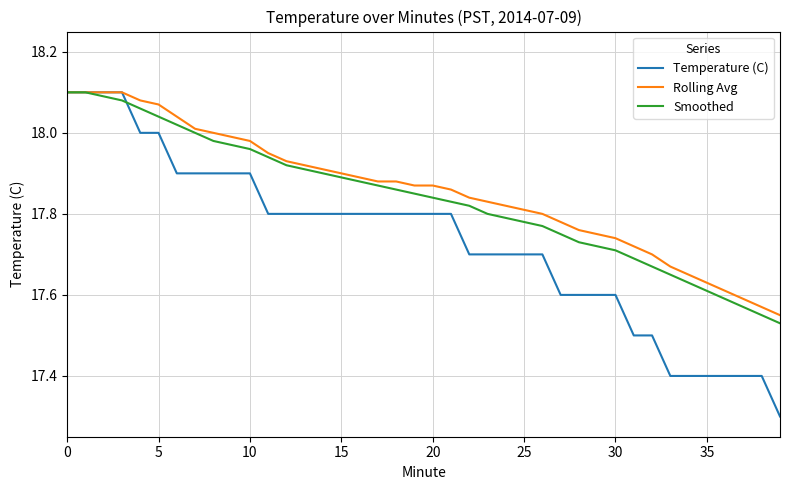

Which series has the widest spread of values?

Temperature (C)